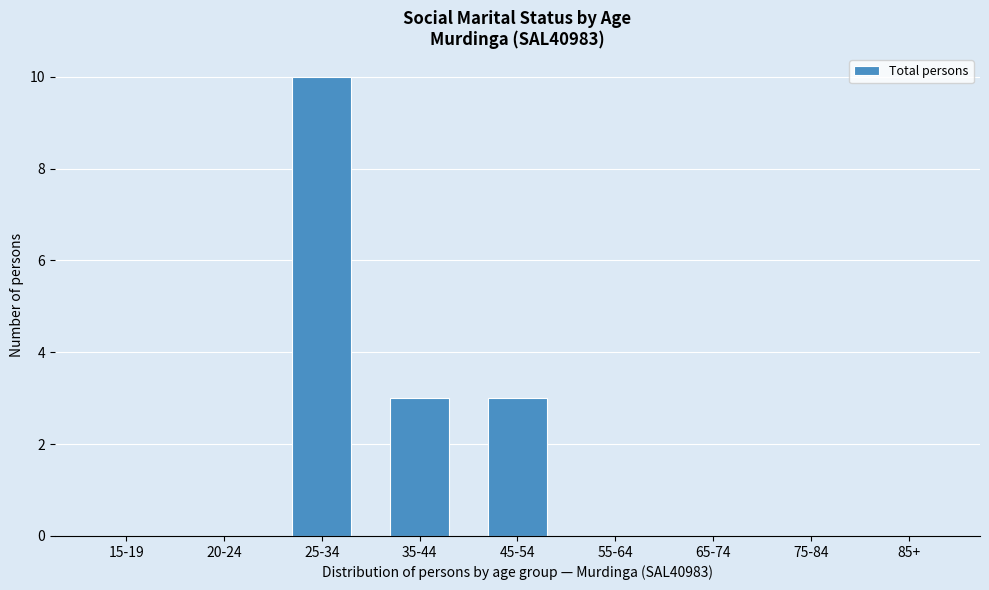

Reading left to right, transcribe all the data shown in this chart.

15-19=0	20-24=0	25-34=10	35-44=3	45-54=3	55-64=0	65-74=0	75-84=0	85+=0